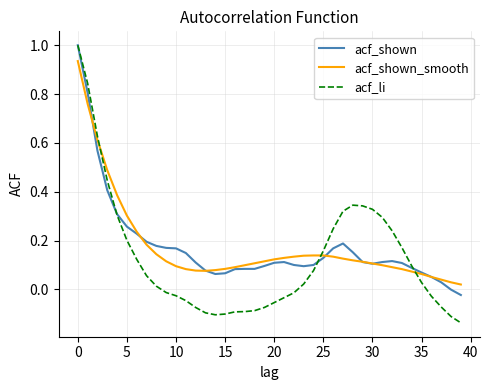

Which series has the widest spread of values?

acf_li